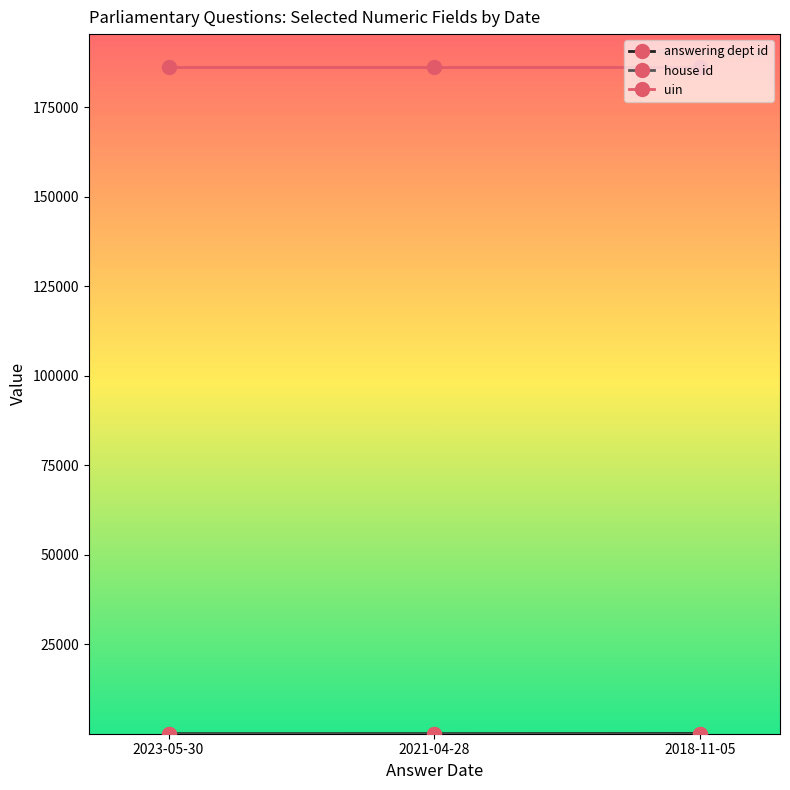

How many lines are shown in the chart?

3